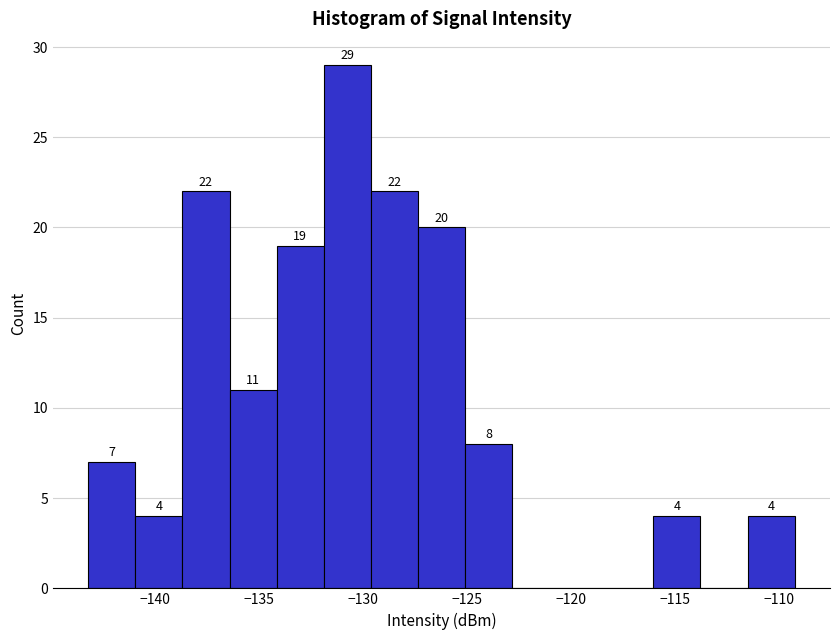

Which range on the x-axis has the tallest bar?

-132.0 to -129.5